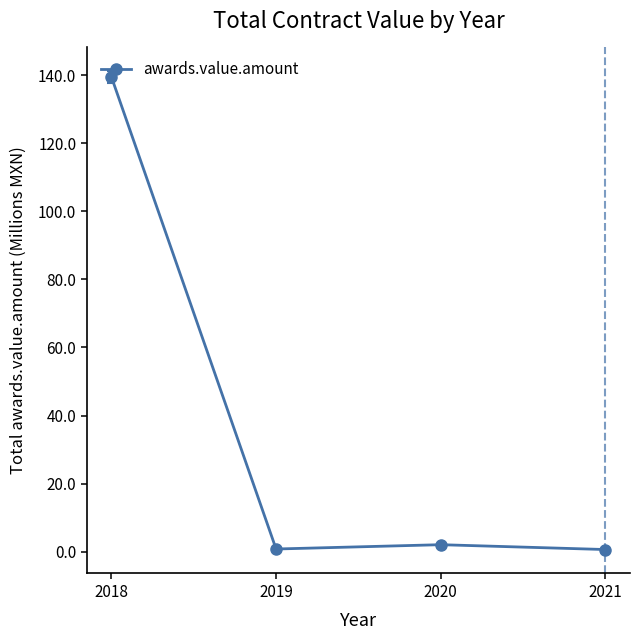

What is the greatest value displayed?

139.4